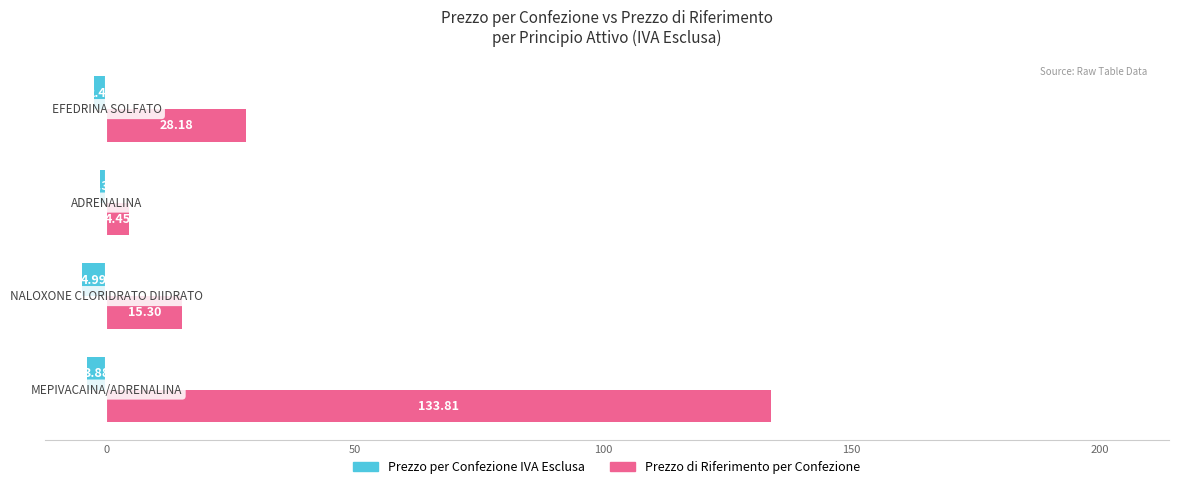

What is the difference between the maximum and second lowest values in the Prezzo per Confezione IVA Esclusa series?

2.5